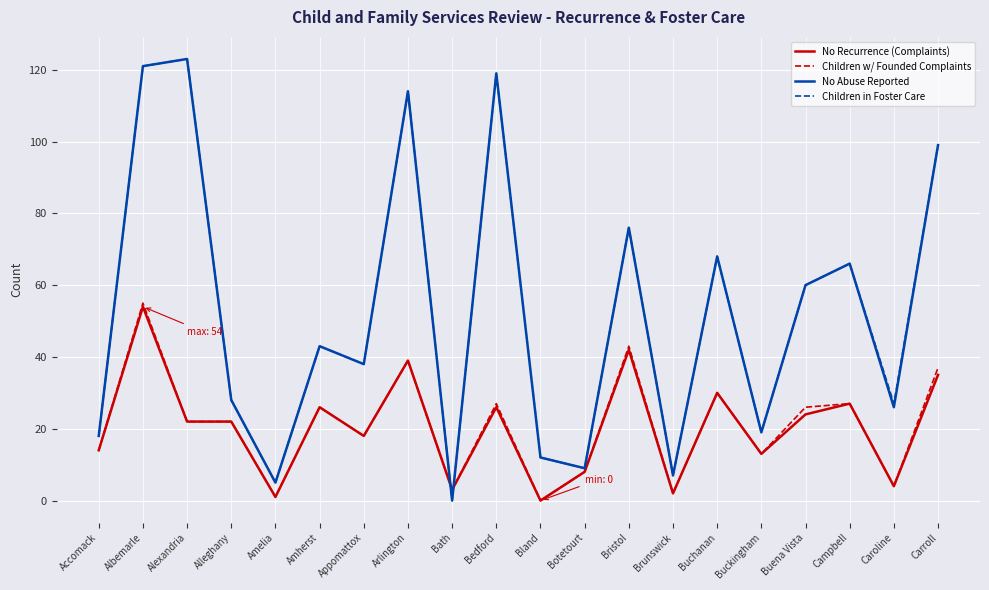

Reading left to right, transcribe all the data shown in this chart.

No Recurrence (Complaints): 14	54	22	22	1	26	18	39	3	26	0	8	42	2	30	13	24	27	4	35
Children w/ Founded Complaints: 14	55	22	22	1	26	18	39	3	27	0	8	43	2	30	13	26	27	4	37
No Abuse Reported: 18	121	123	28	5	43	38	114	0	119	12	9	76	7	68	19	60	66	26	99
Children in Foster Care: 18	121	123	28	5	43	38	114	0	119	12	9	76	7	68	19	60	66	27	99